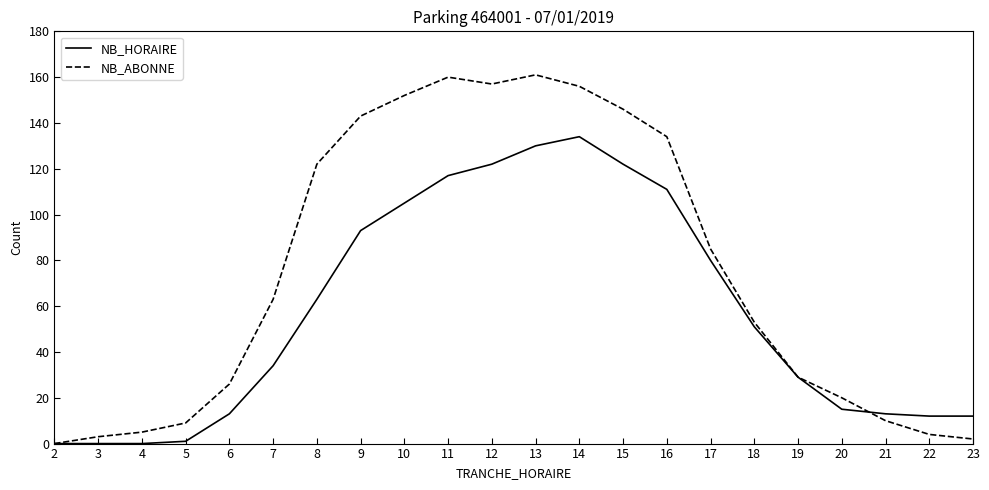

True or false: NB_HORAIRE has more than 0 points higher than both neighbors.

True